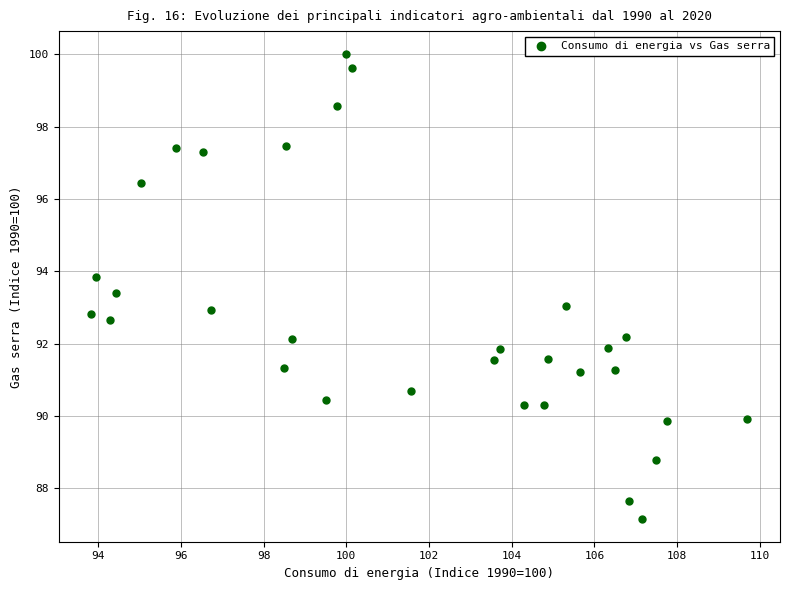

What is the range of X values (max minus min)?

15.9